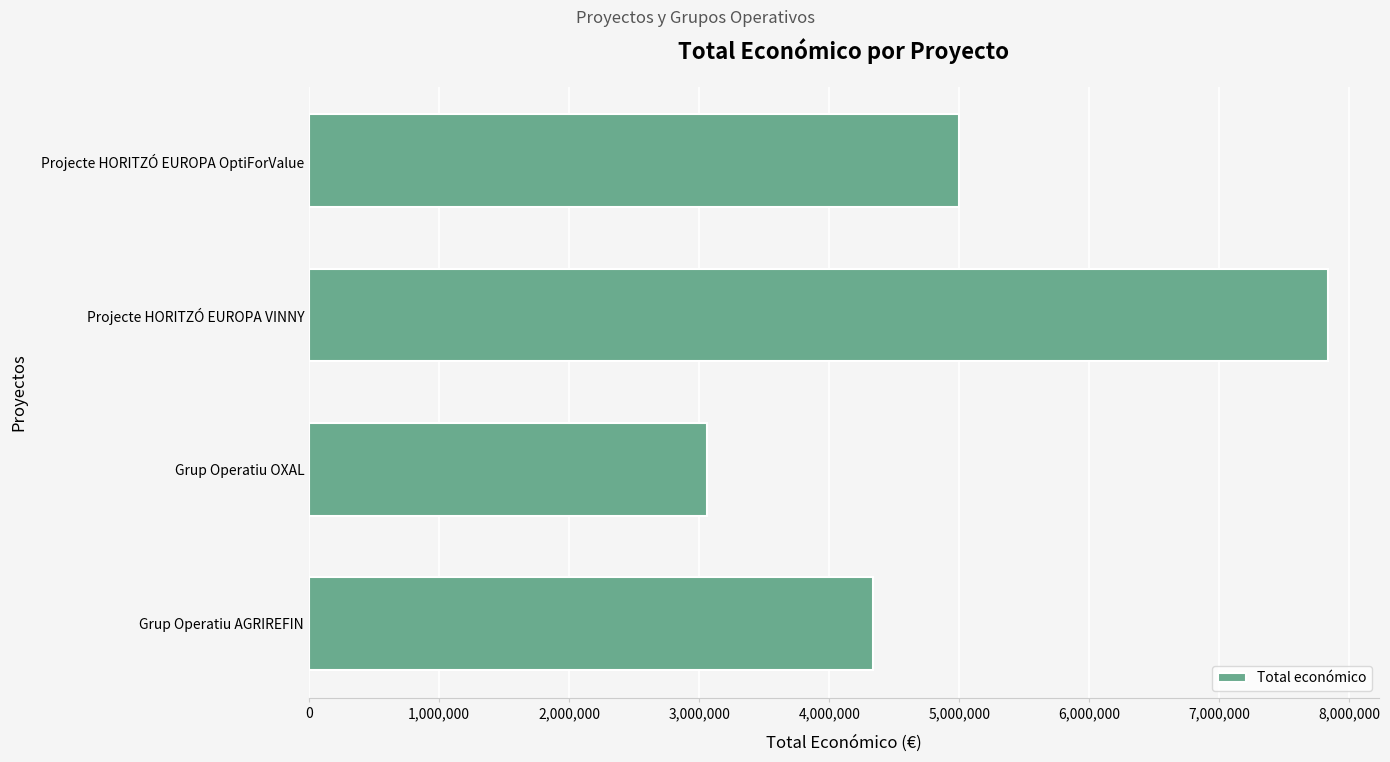

Are the bars grouped side by side (vs. stacked)?

No